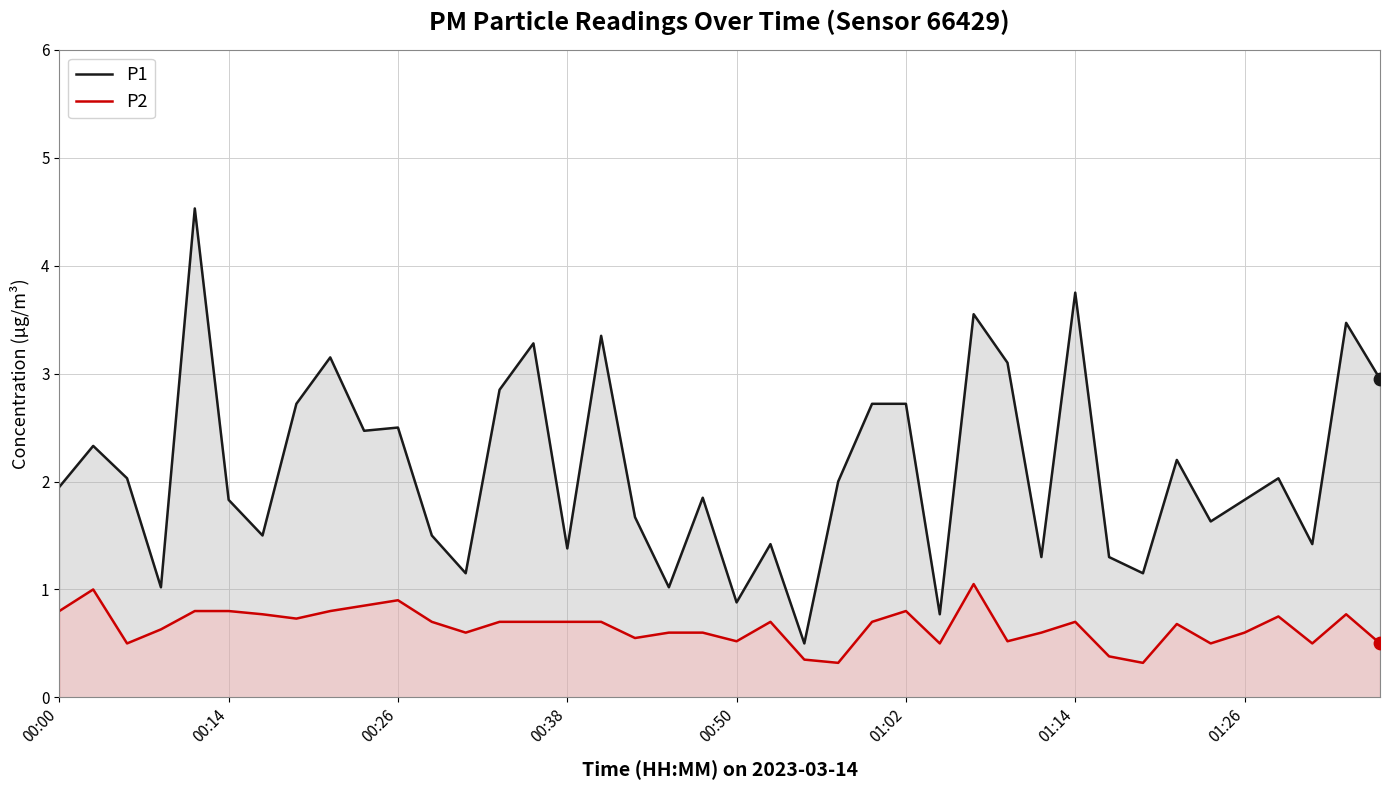

At how many categories does at least one series exceed 0?

40